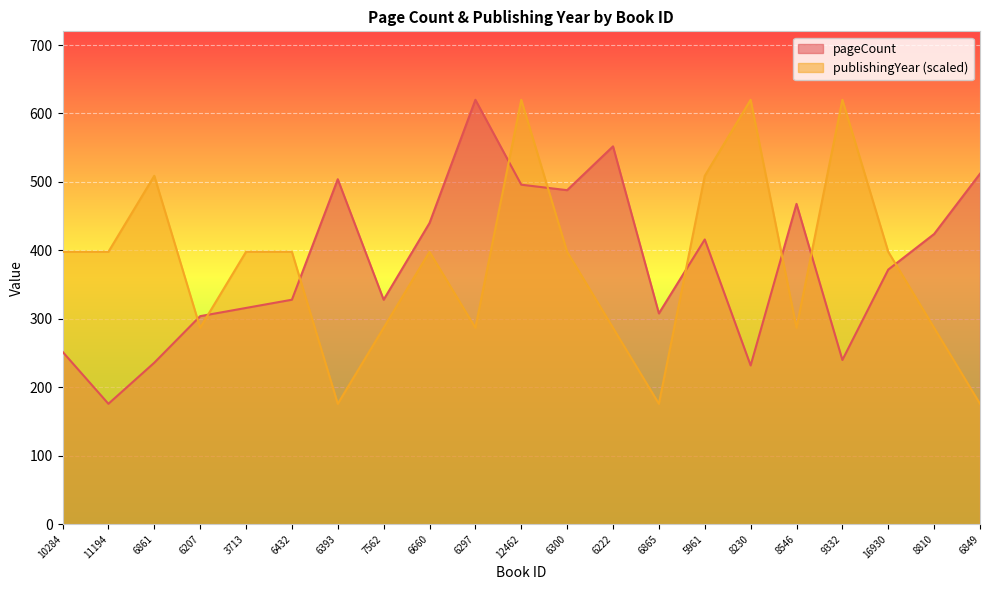

What is the minimum value shown in the chart?

176